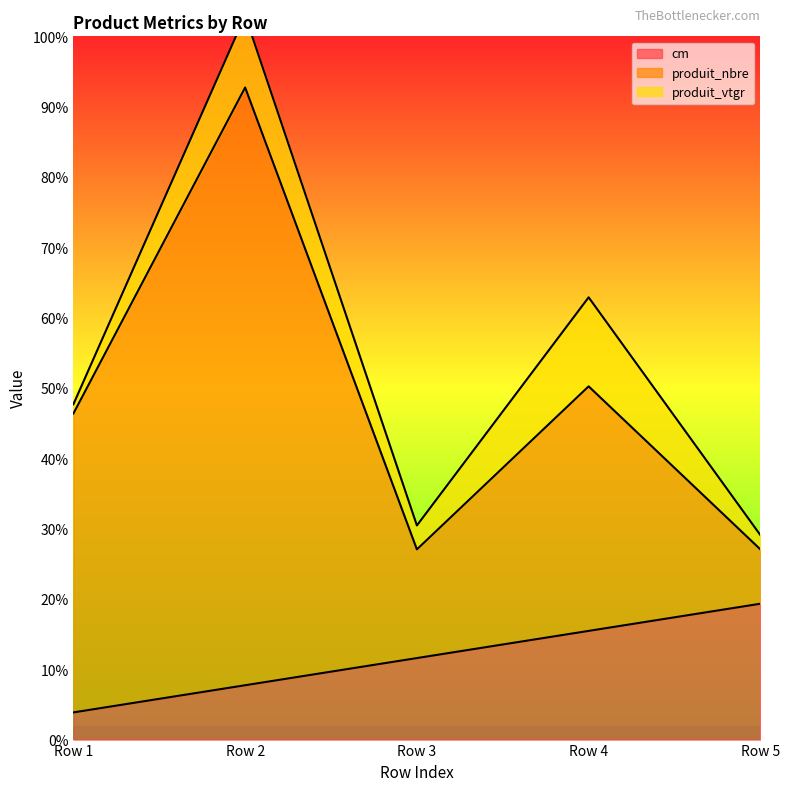

Which has a higher value, Row 2 or Row 5?

Row 5